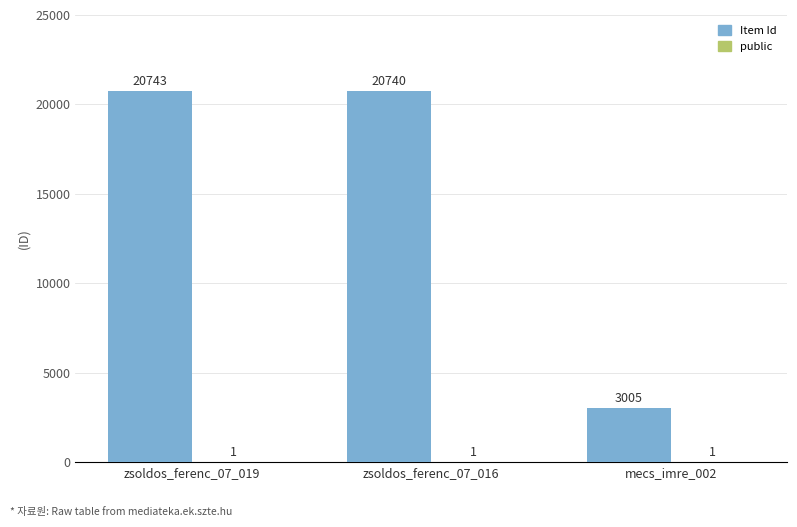

What is the maximum value for Item Id?

20743